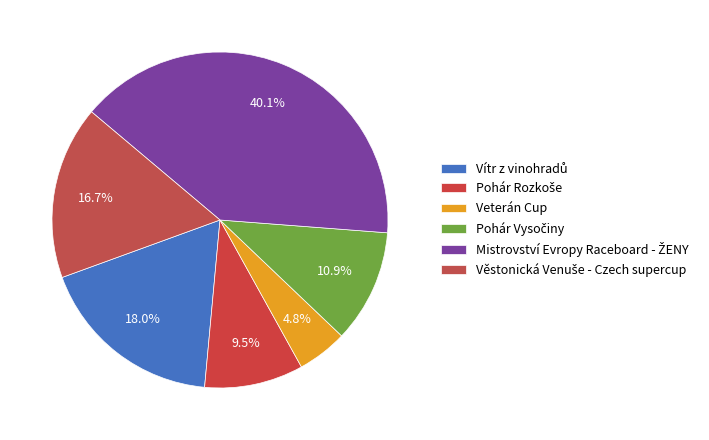

Count the number of slices in the pie.

6